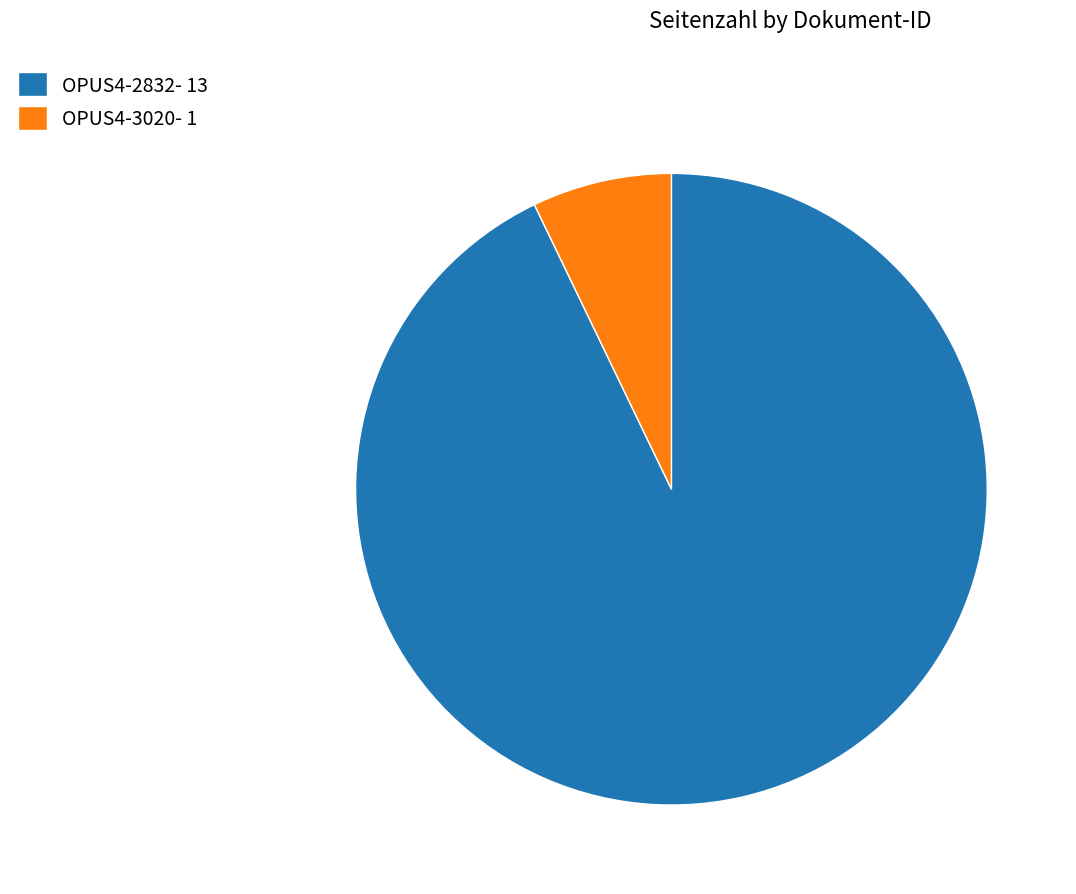

Combined, do OPUS4-3020- 1 and OPUS4-2832- 13 account for over 50%?

Yes